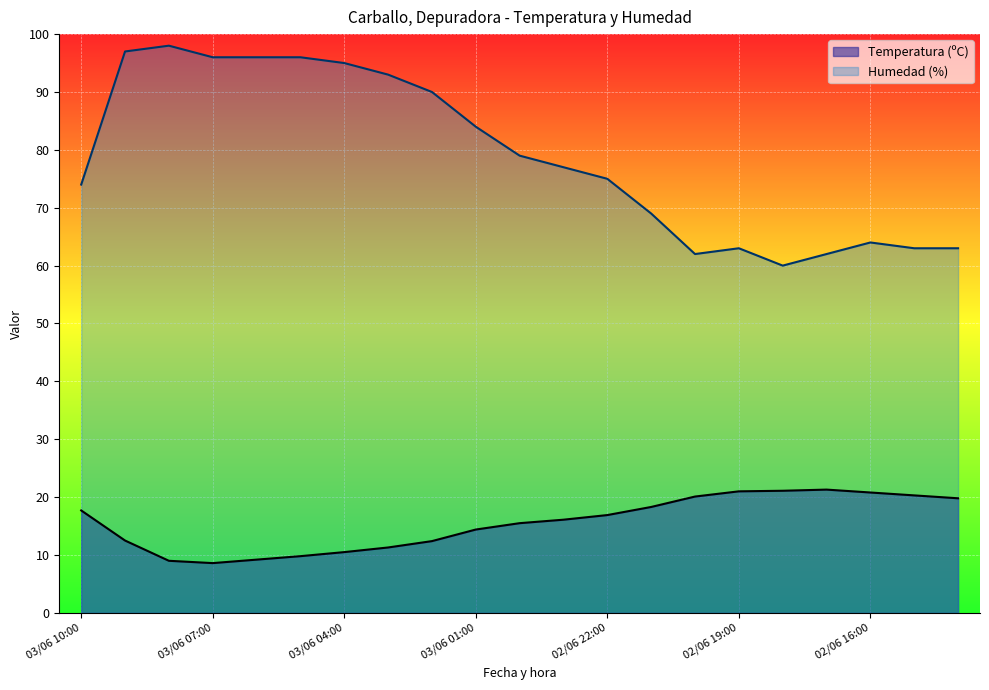

What is the label of the 11th point from the left?

03/06 00:00